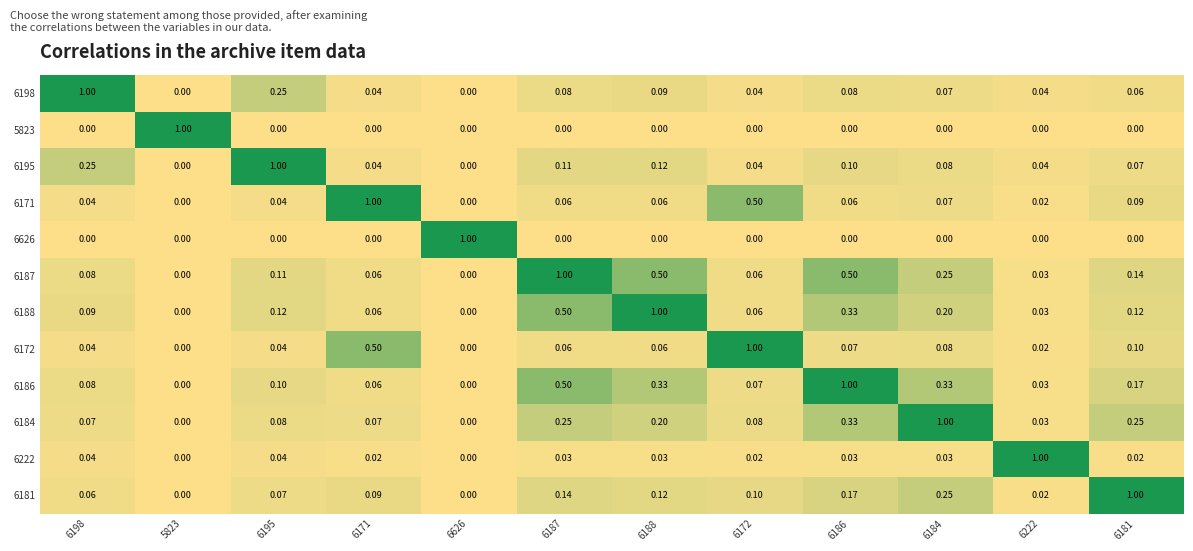

Is the value of 6198 at 6198 greater than the value of 6186 at 6171?

Yes